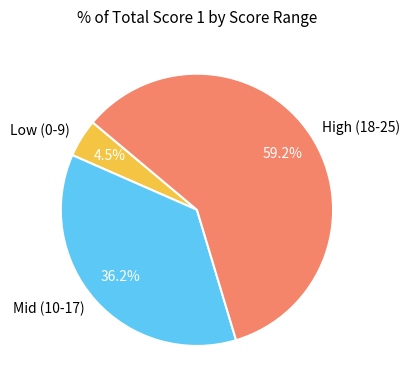

Rank the categories by value from highest to lowest.

High (18-25), Mid (10-17), Low (0-9)